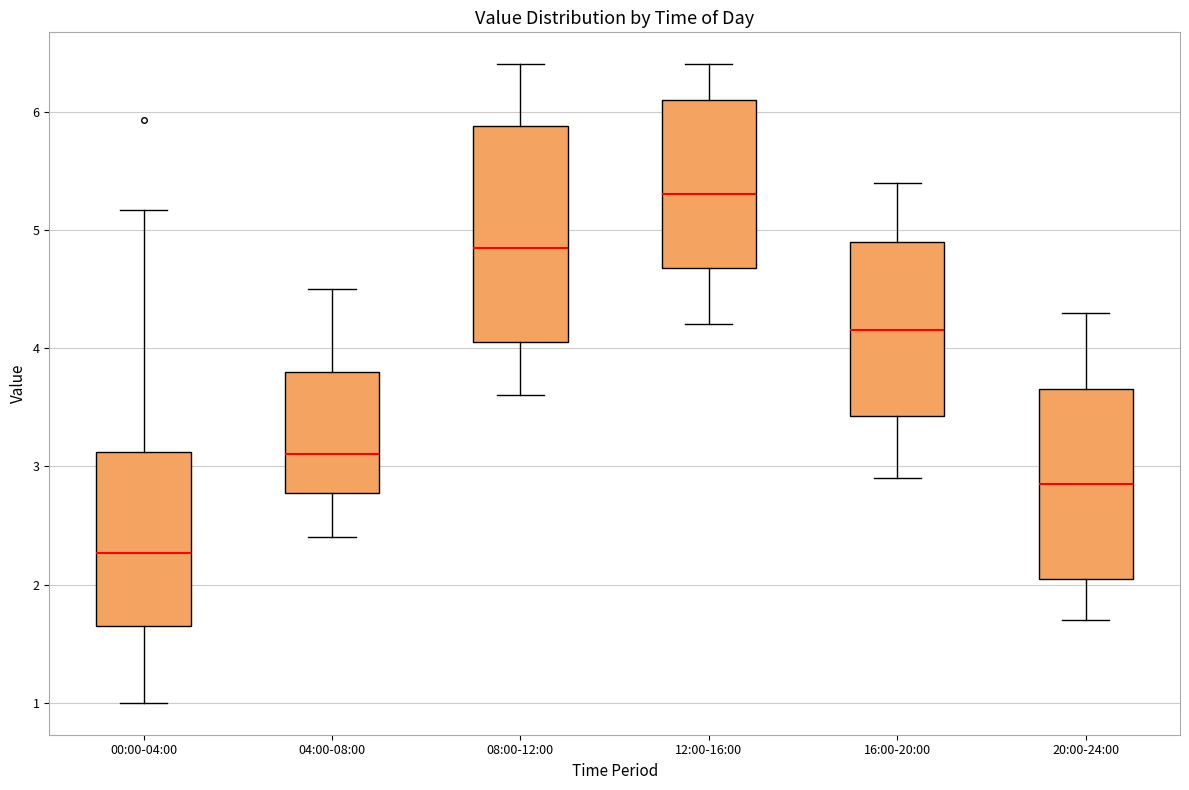

Where does the median line of the box for 00:00-04:00 sit on the y-axis? The values are not printed on the chart, so give them approximately, as read against the axis.

2.3